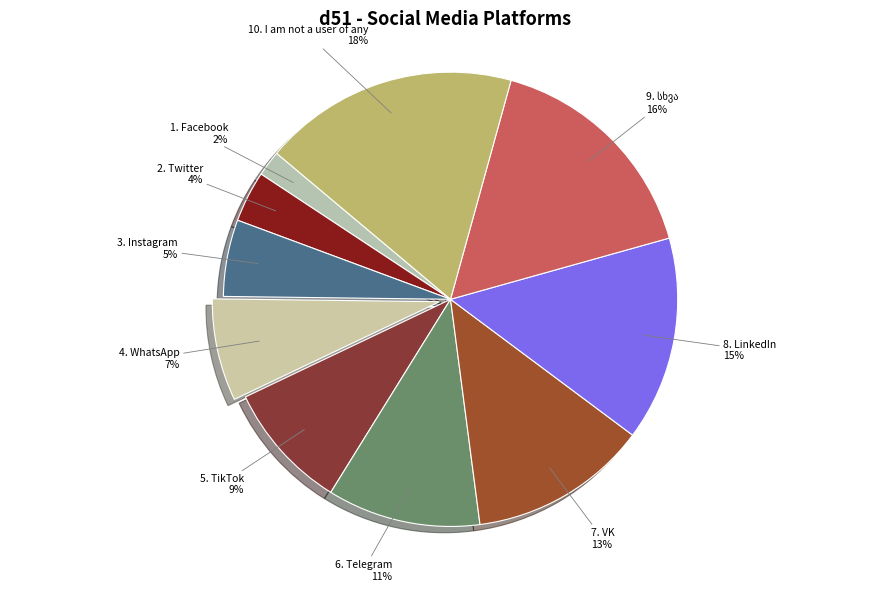

Which has a higher value, 10. I am not a user of any or 8. LinkedIn?

10. I am not a user of any